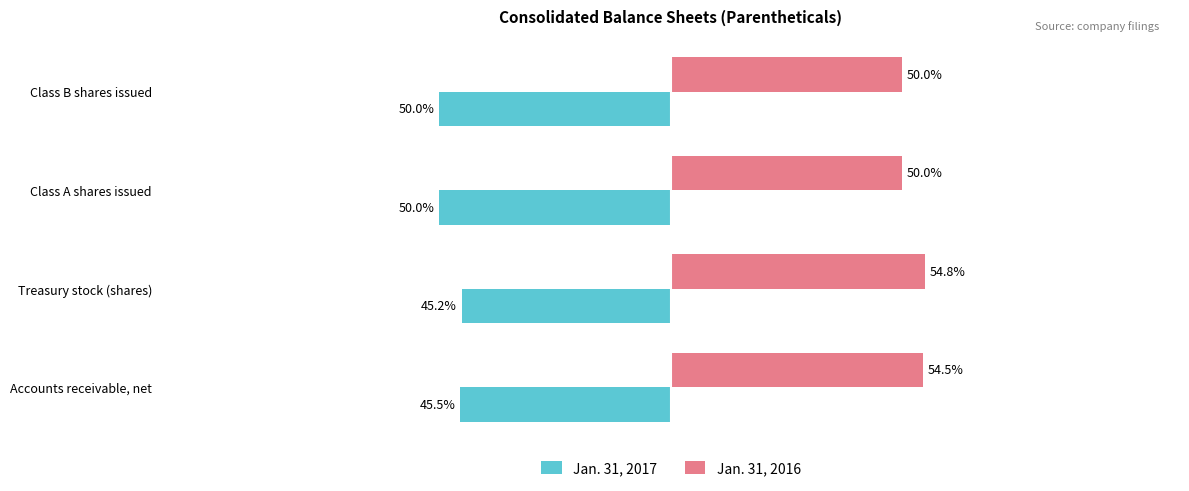

At which label is Jan. 31, 2017 closest to -47?

Accounts receivable, net